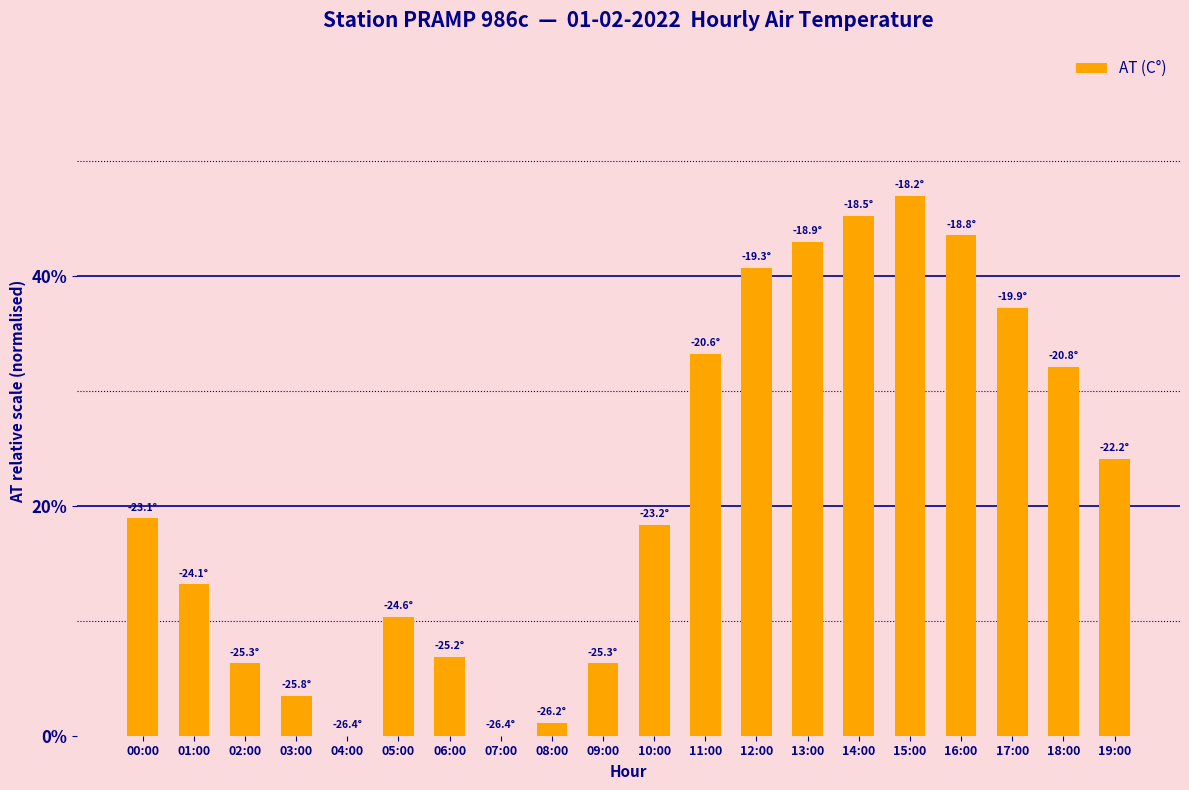

Reading left to right, extract all data points from this chart.

00:00=18.9	01:00=13.2	02:00=6.3	03:00=3.4	04:00=0.0	05:00=10.3	06:00=6.9	07:00=0.0	08:00=1.1	09:00=6.3	10:00=18.3	11:00=33.2	12:00=40.7	13:00=43.0	14:00=45.3	15:00=47.0	16:00=43.6	17:00=37.3	18:00=32.1	19:00=24.1